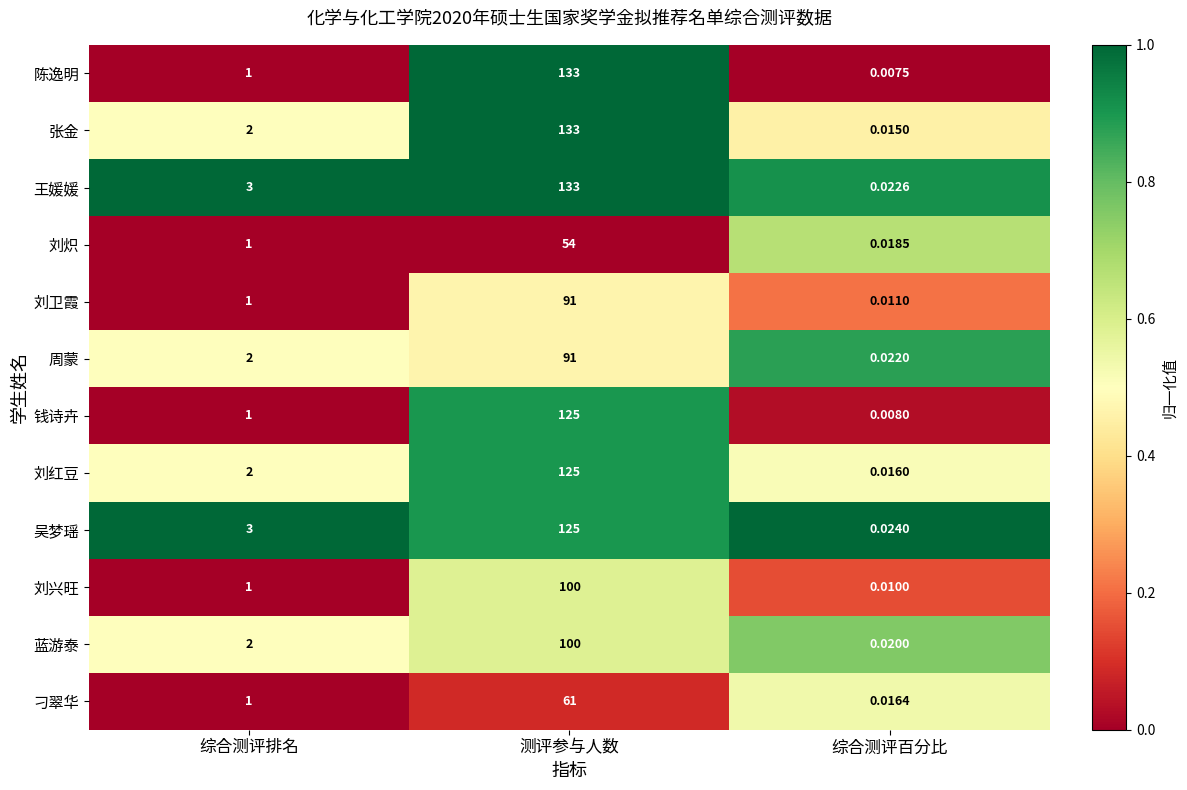

Rank the categories by 周蒙 value from highest to lowest.

测评参与人数, 综合测评排名, 综合测评百分比